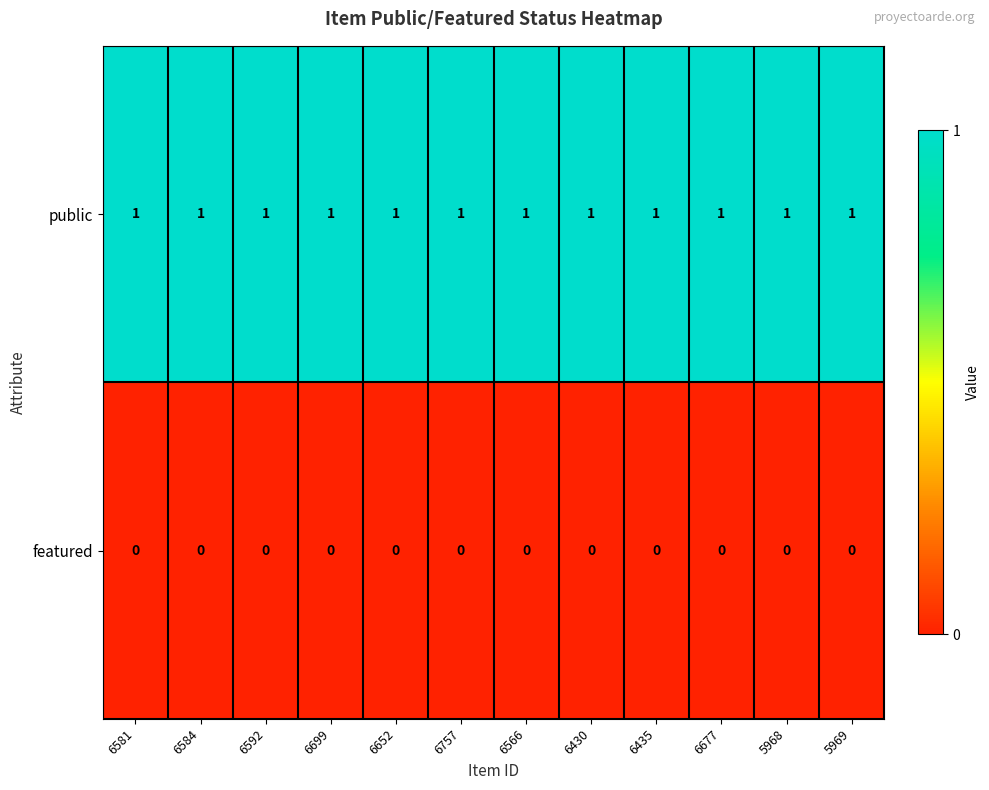

How many categories are shown in the chart?

12